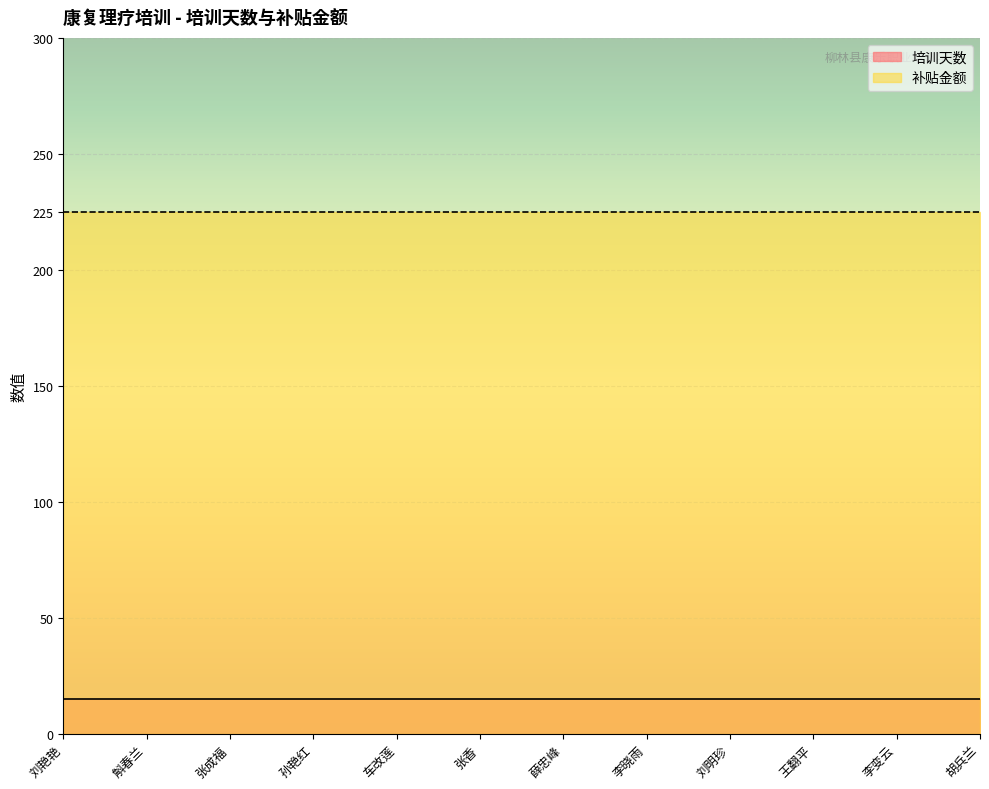

What is the label of the 3rd point from the right?

王翻平